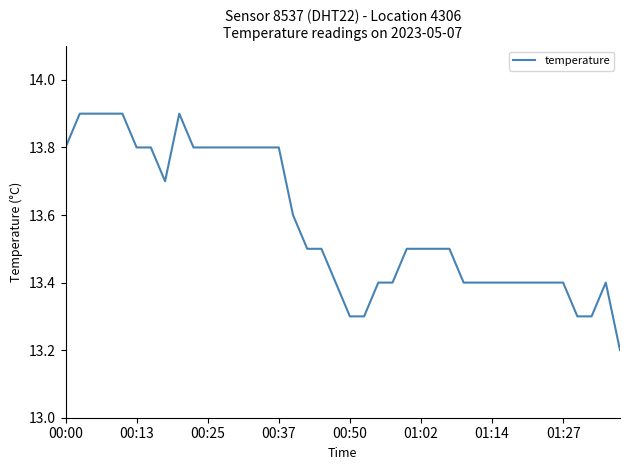

What is the maximum value shown in the chart?

13.9